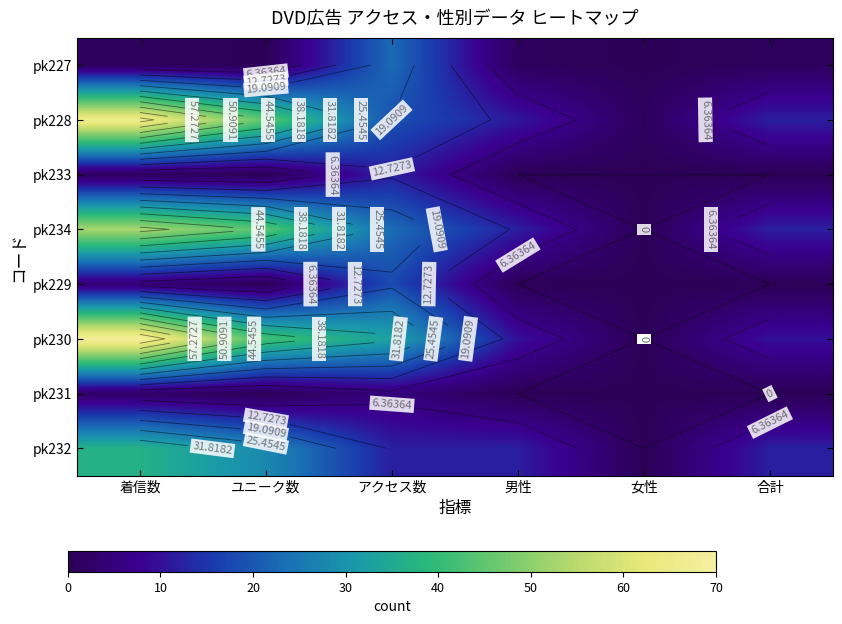

What is the sum of the pk231 values at 合計 and アクセス数?

5